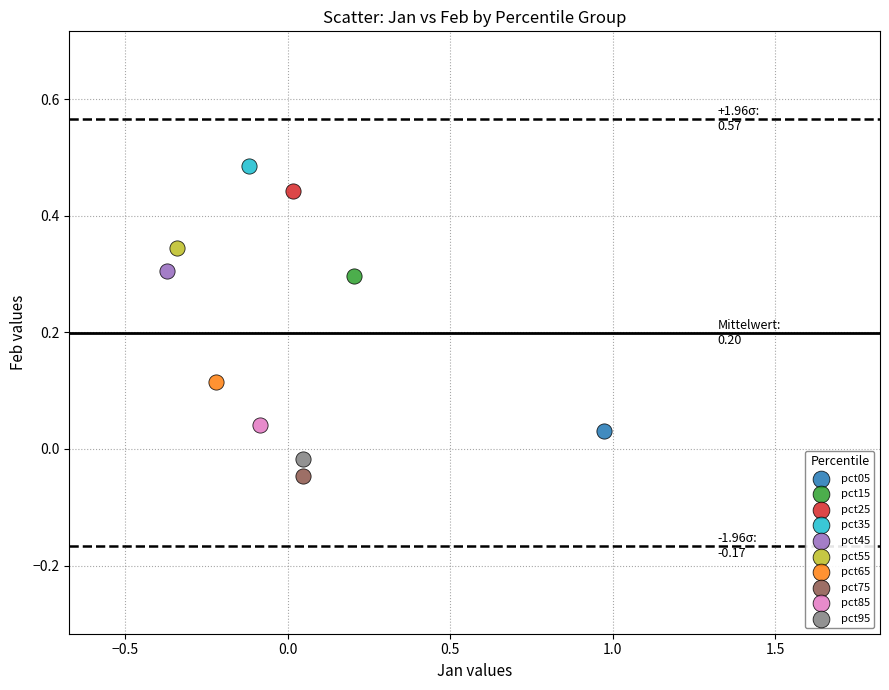

Which series contains the highest Y value?

pct35